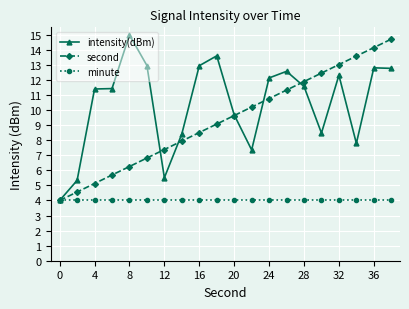

What is the value of the intensity(dBm) point at the 5th from the left?

15.0